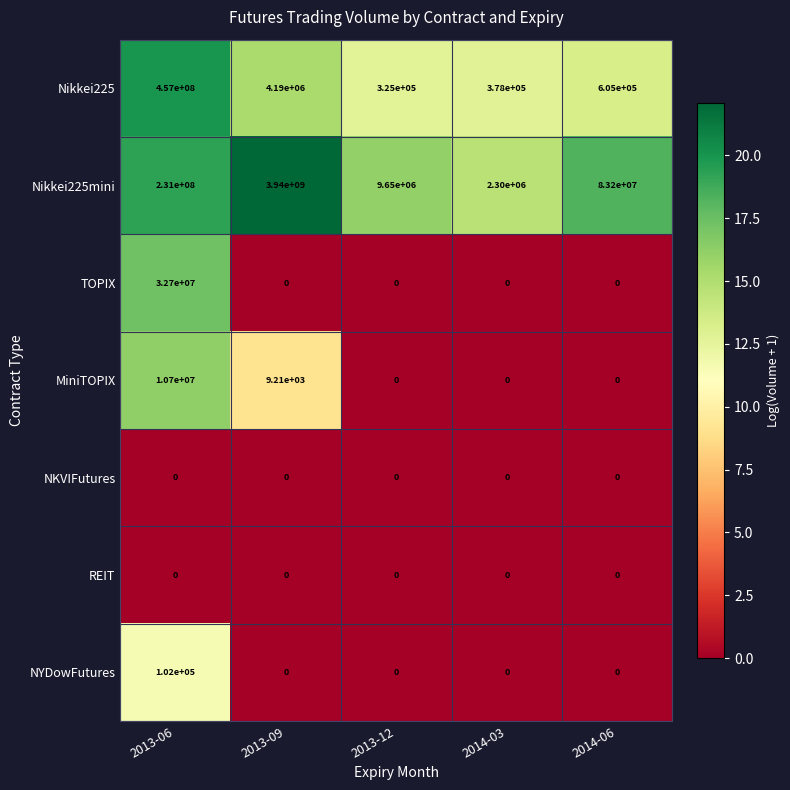

Is it true that NYDowFutures equals -56956 at 2014-06?

False